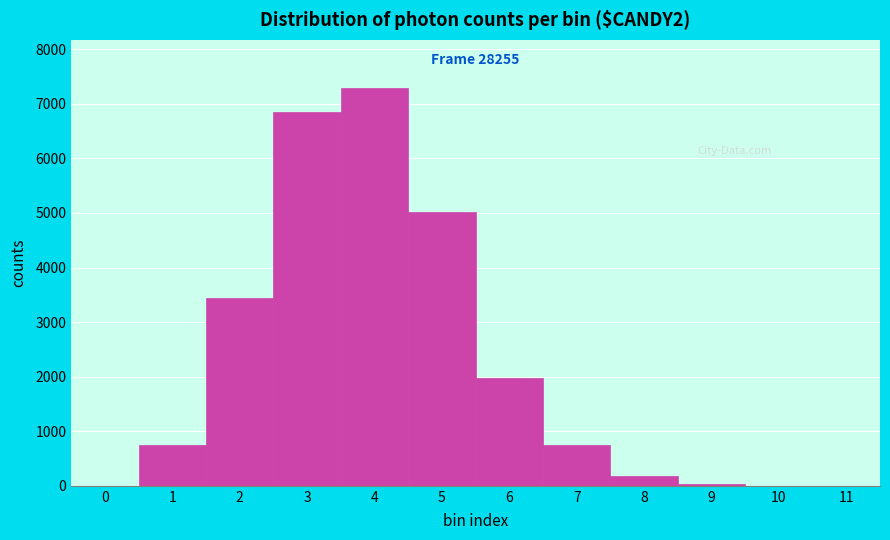

What is the sum of all values?

26322